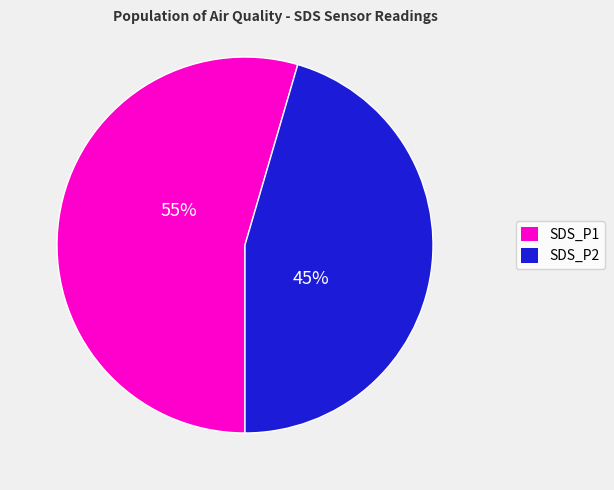

To the nearest percent, what is the combined percentage of SDS_P1 and SDS_P2?

100%